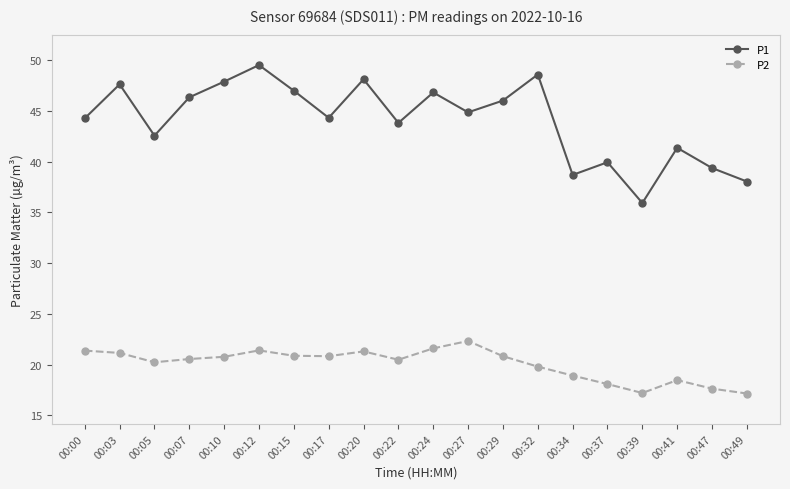

Is this an area chart (filled region under the line)?

No